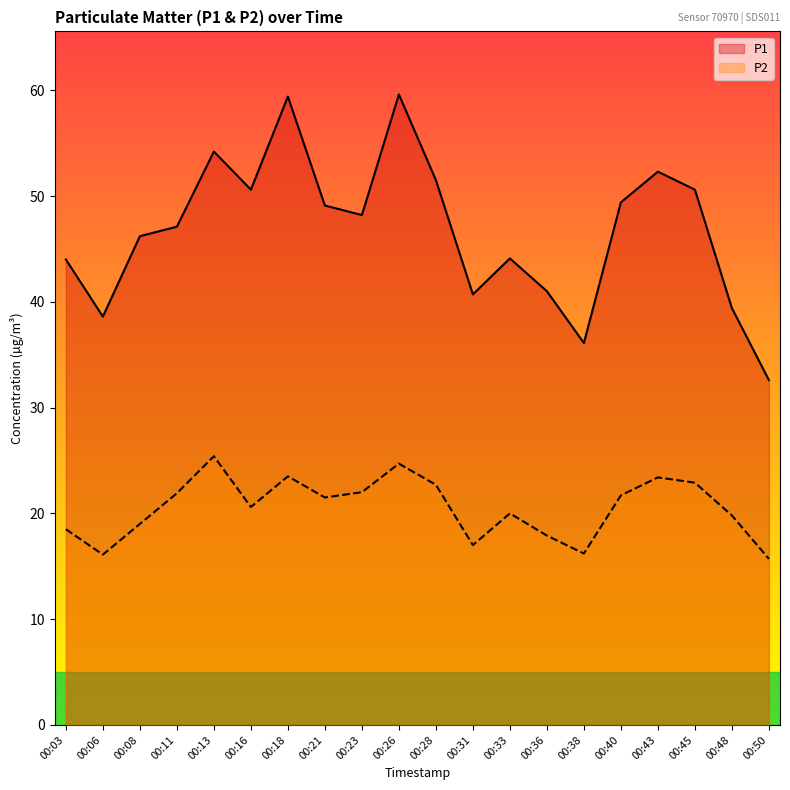

Which has a higher value, 00:03 or 00:13?

00:13